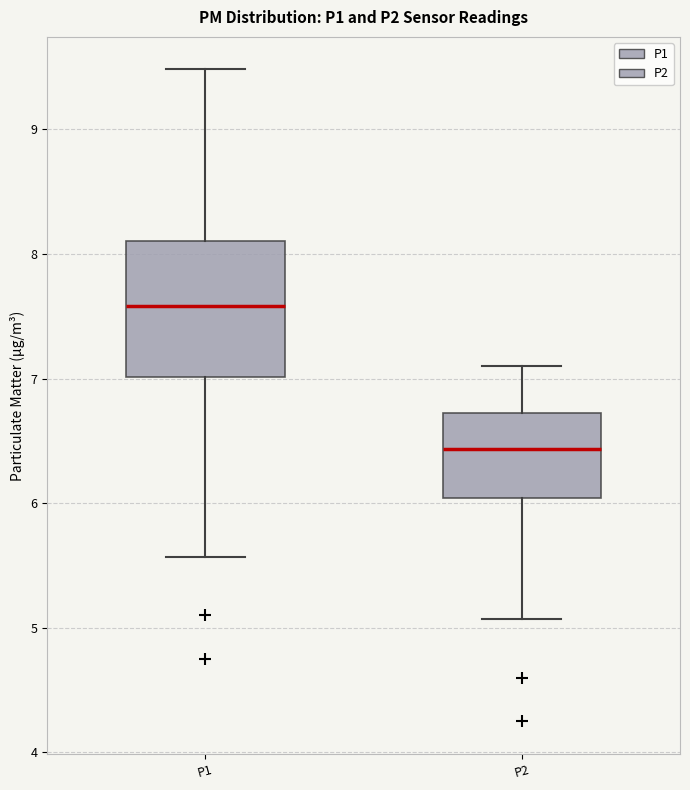

Comparing the boxes themselves (not the whiskers), which one is the tallest?

P1